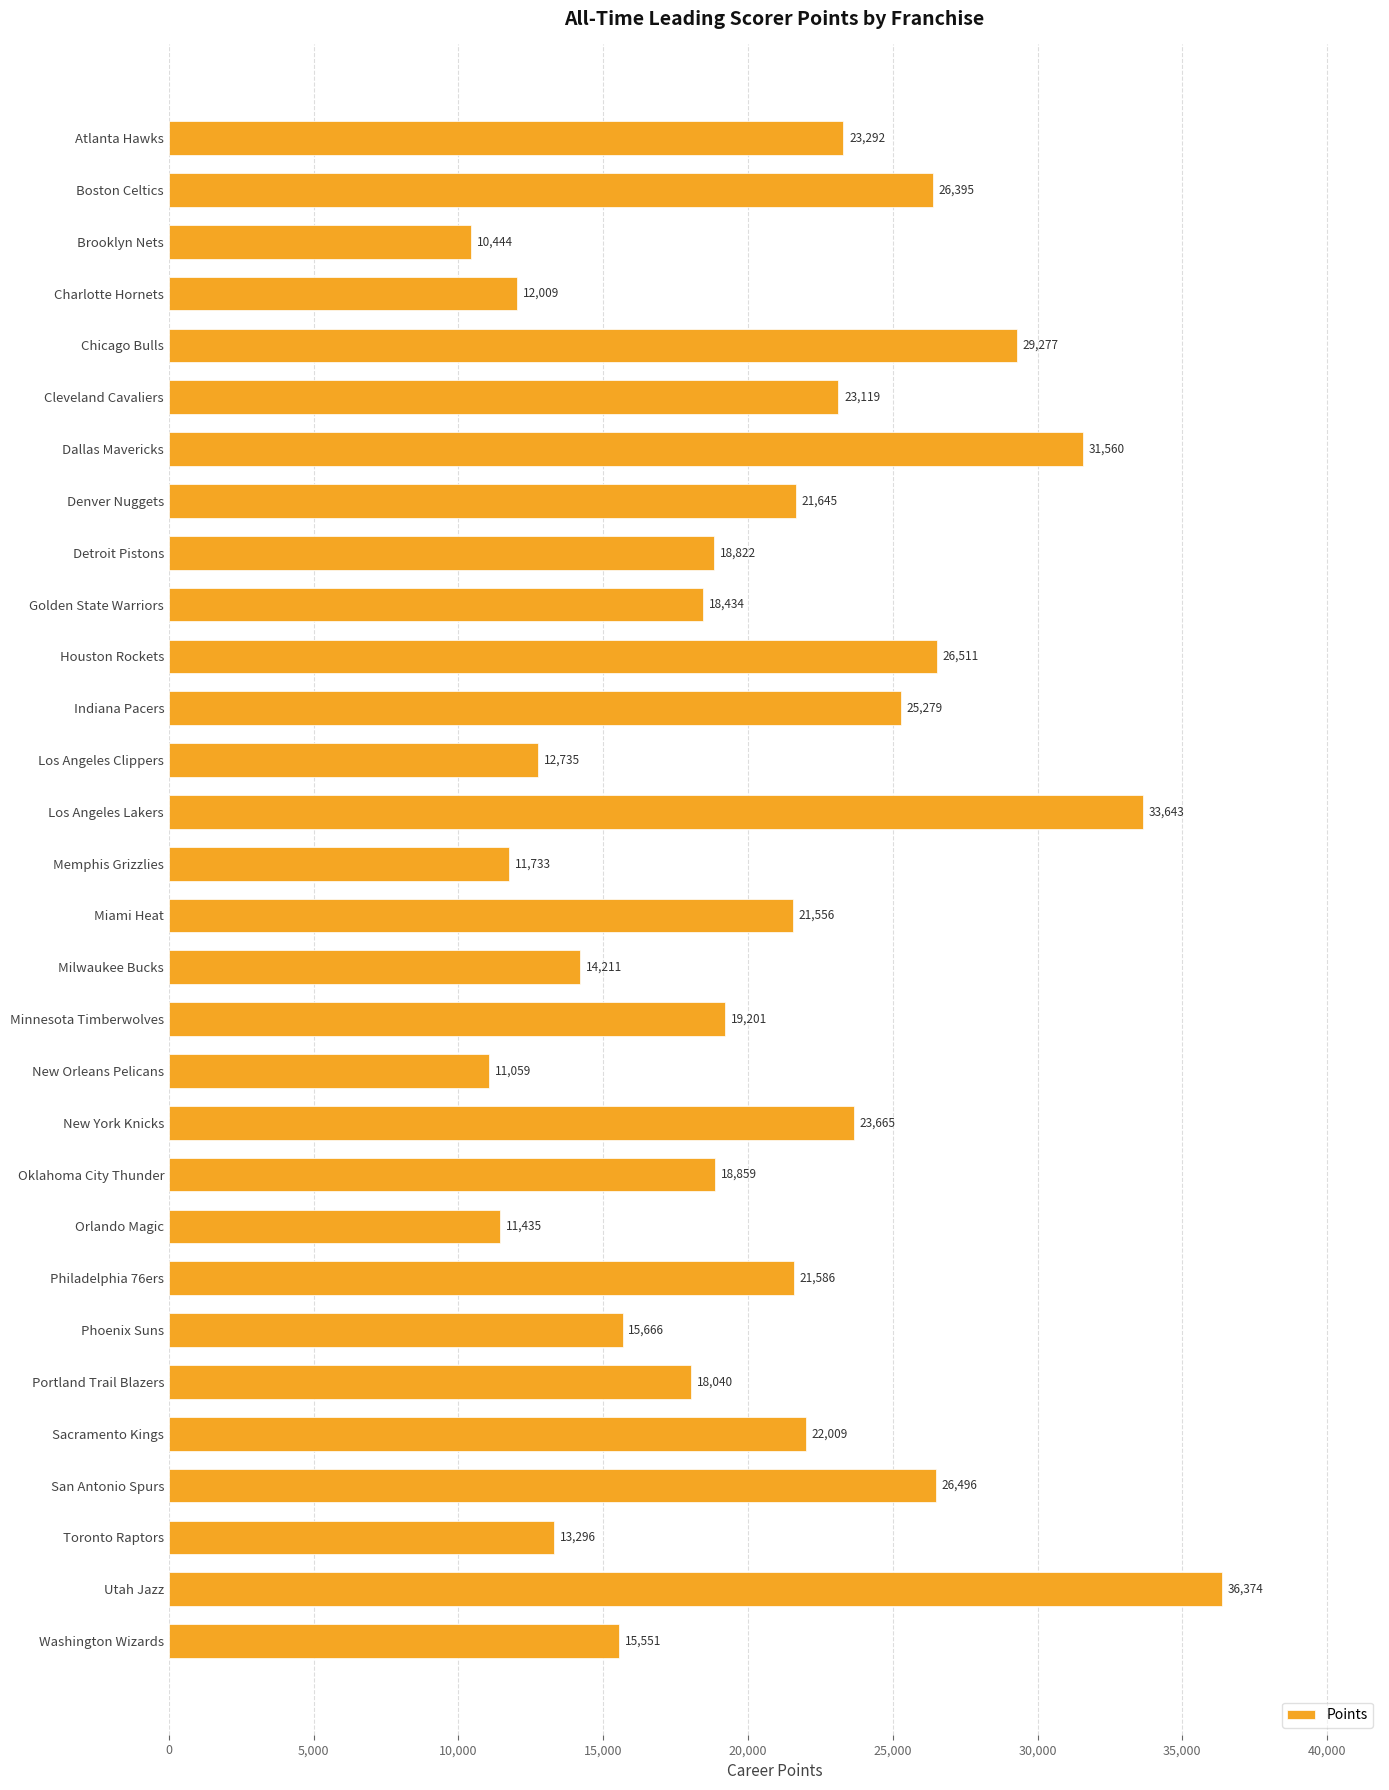

What is the smallest value displayed?

10444